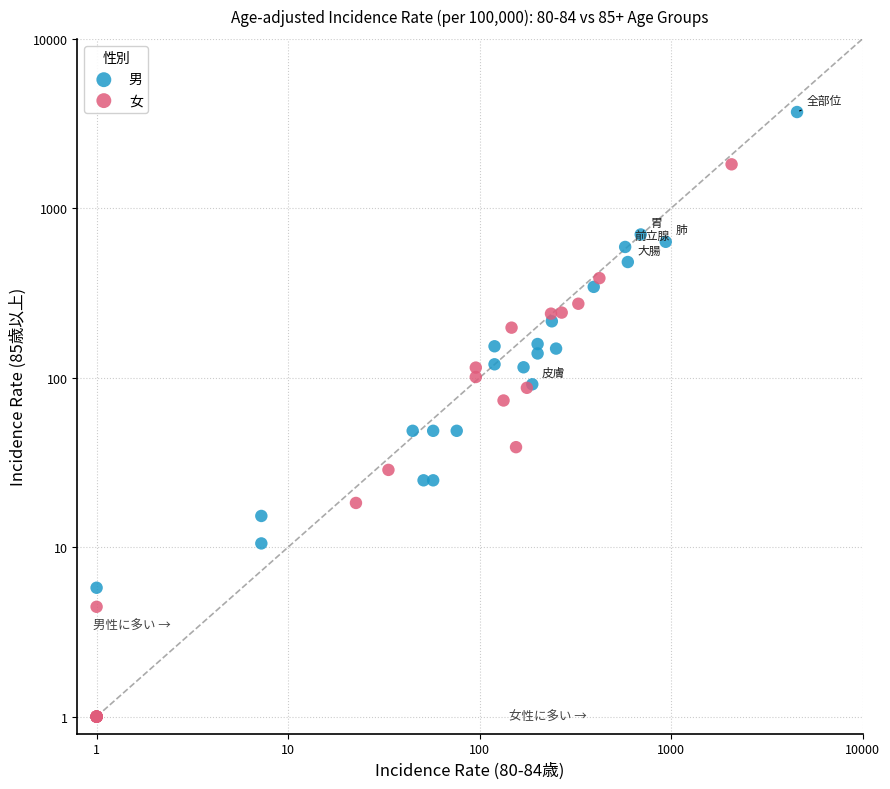

Which series reaches the minimum Y coordinate?

女